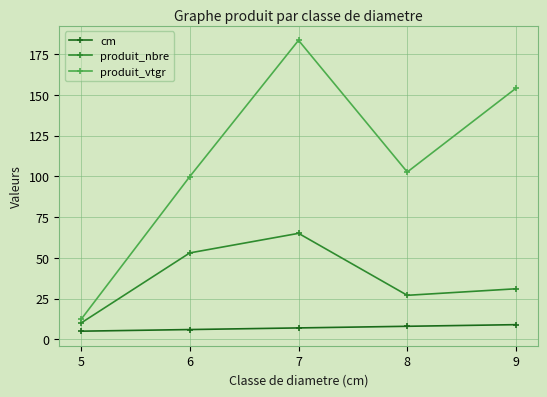

What are all the series names shown in the legend?

cm, produit_nbre, produit_vtgr